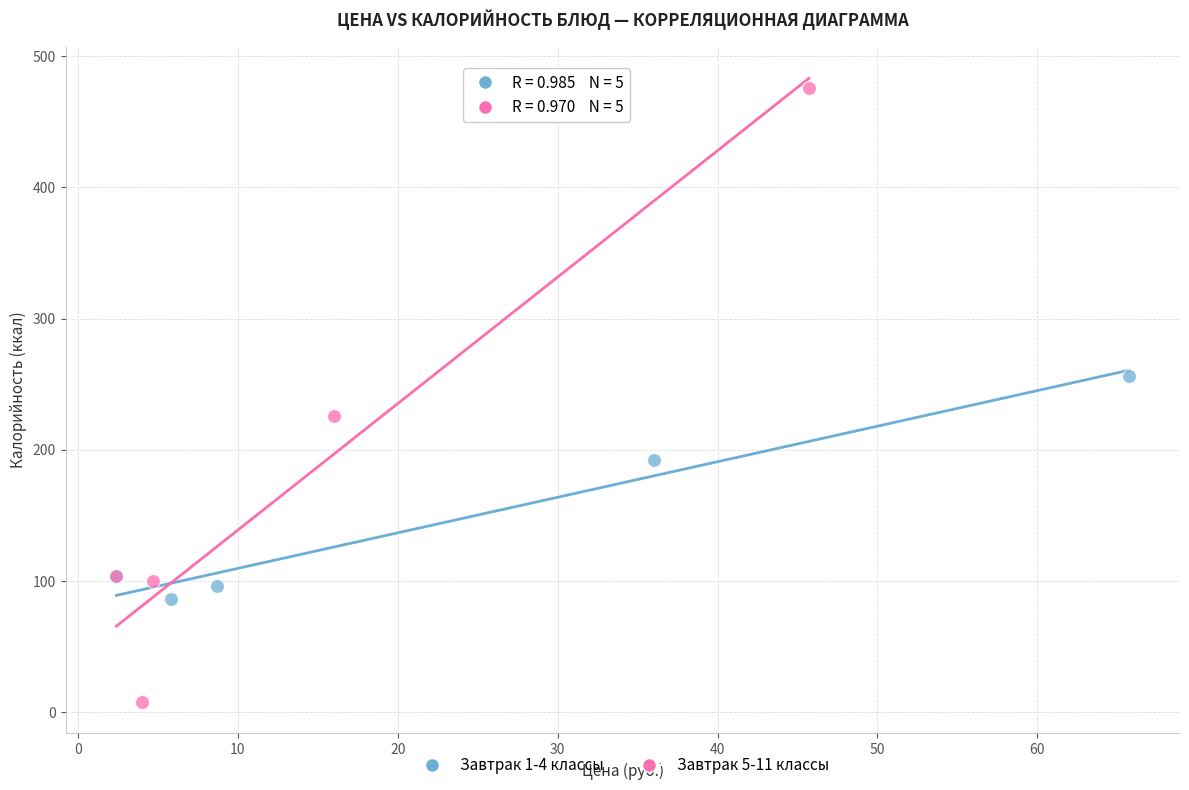

Which series reaches the maximum Y coordinate?

Завтрак 5-11 классы